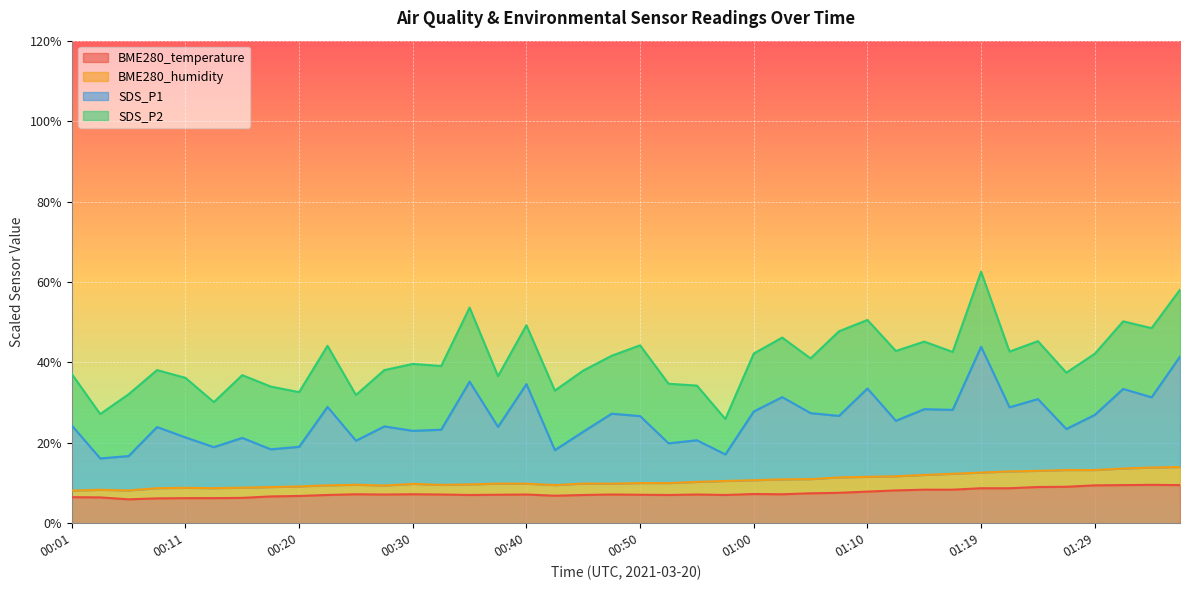

Where is the first local minimum for SDS_P1?

00:03